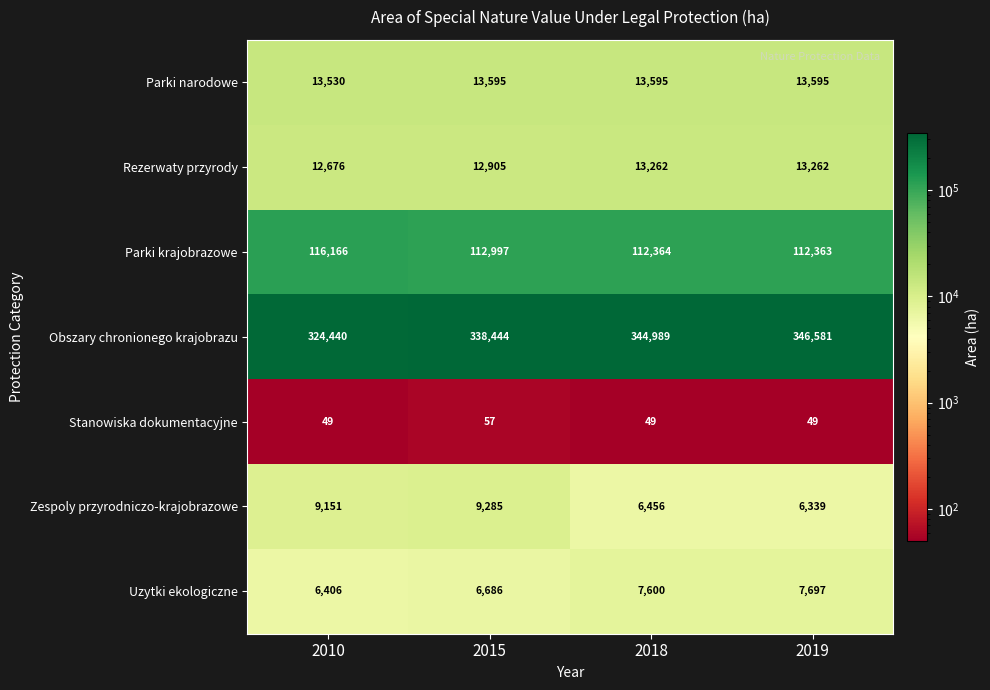

Reading right to left, list all the values displayed in this chart.

Parki narodowe: 2019=13595	2018=13595	2015=13595	2010=13530
Rezerwaty przyrody: 2019=13262	2018=13262	2015=12905	2010=12676
Parki krajobrazowe: 2019=112363	2018=112364	2015=112997	2010=116166
Obszary chronionego krajobrazu: 2019=346581	2018=344989	2015=338444	2010=324440
Stanowiska dokumentacyjne: 2019=49	2018=49	2015=57	2010=49
Zespoly przyrodniczo-krajobrazowe: 2019=6339	2018=6456	2015=9285	2010=9151
Uzytki ekologiczne: 2019=7697	2018=7600	2015=6686	2010=6406